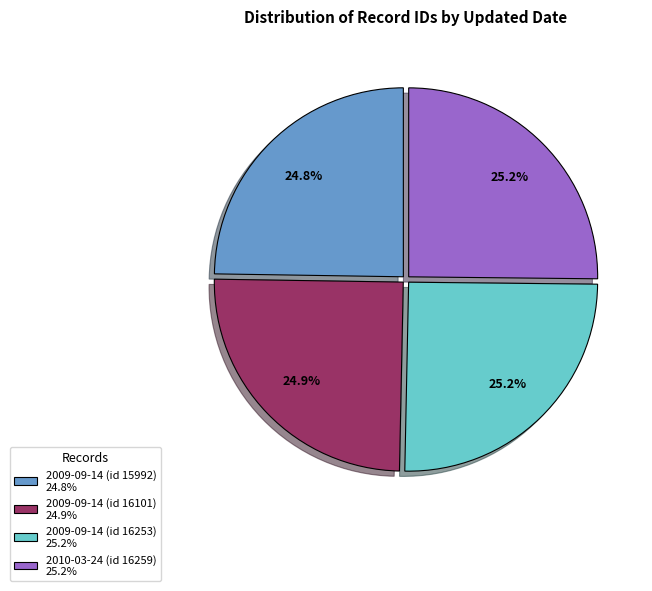

What portion of the pie excludes 2009-09-14 (id 16101) 24.9%?

75.1%